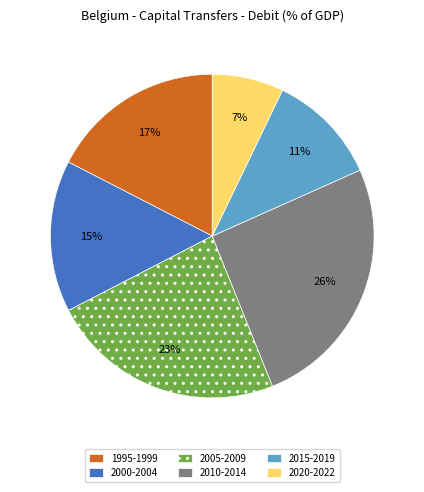

Does any single category account for the majority?

No